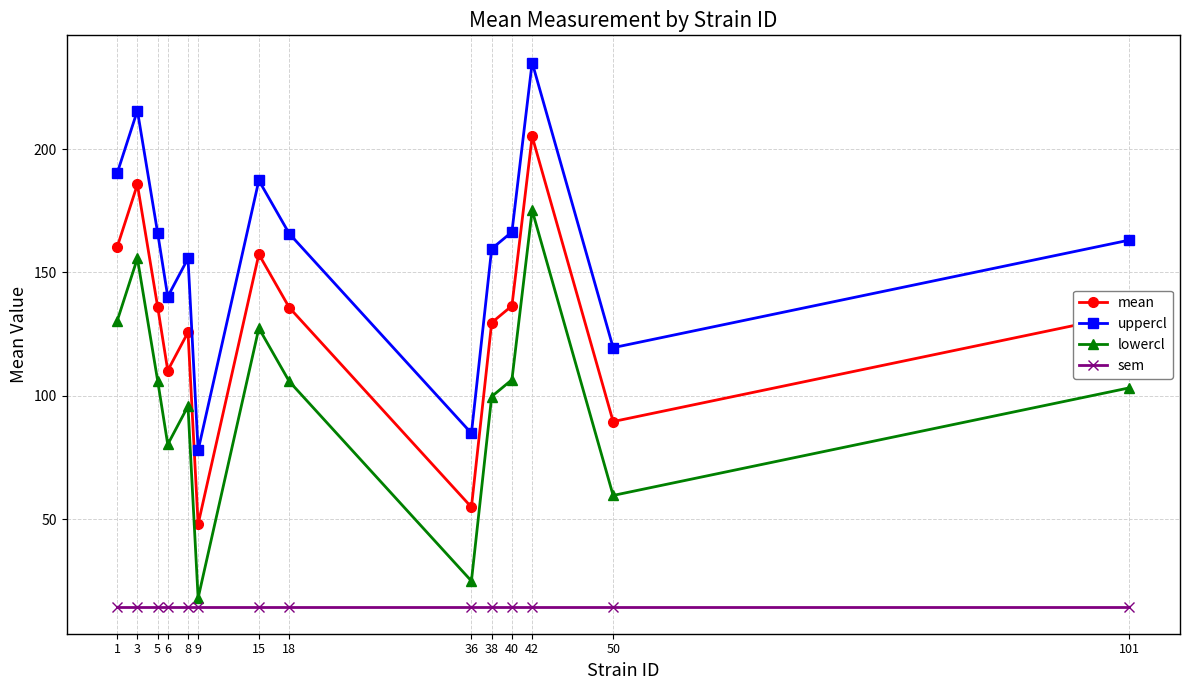

How many interior local peaks does the lowercl series have?

4